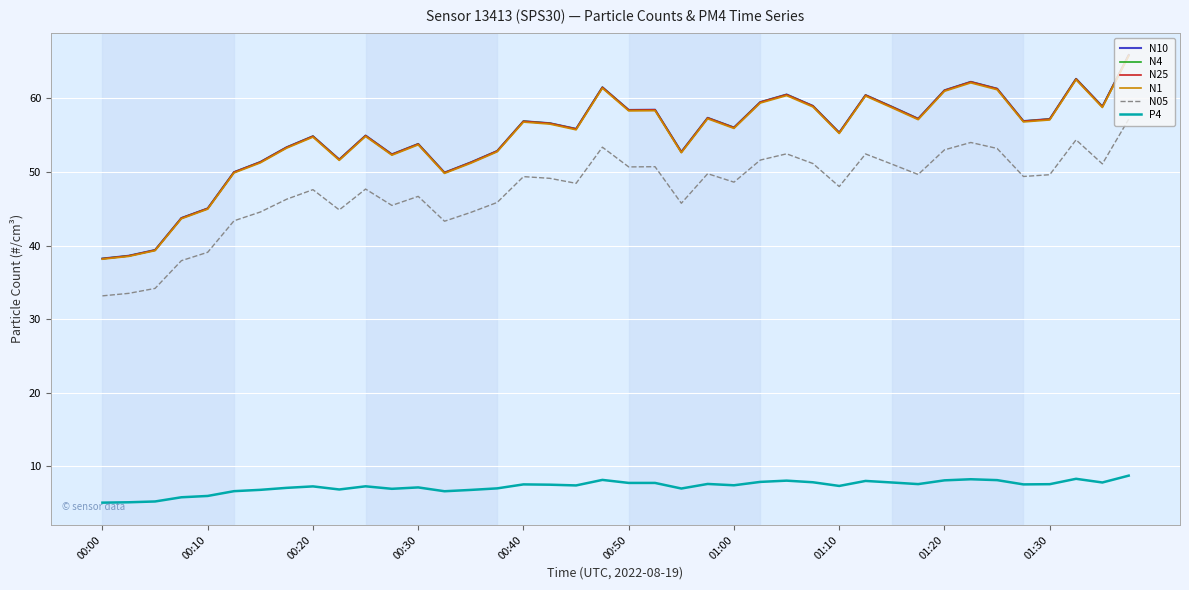

True or false: N25 and P4 cross at least once.

False